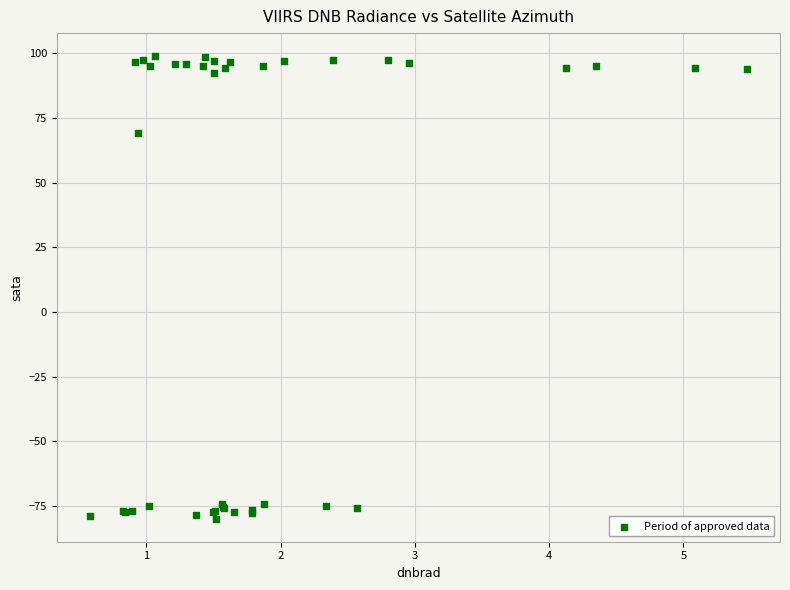

What Y value in the scatter plot is closest to 9?

69.2